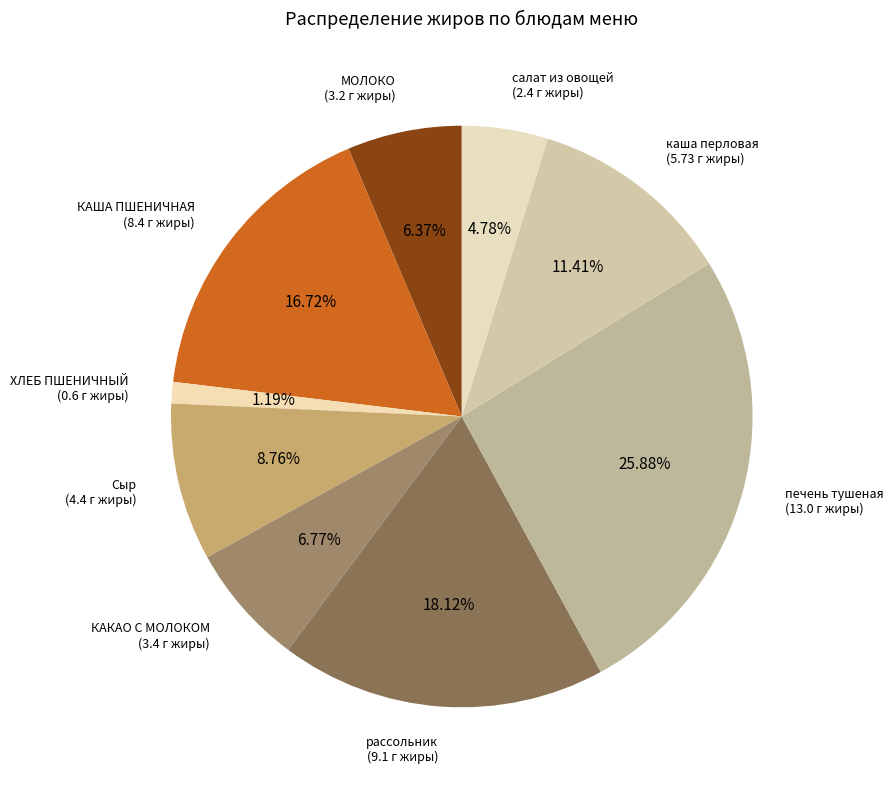

Is there any slice that represents more than half of the pie?

No